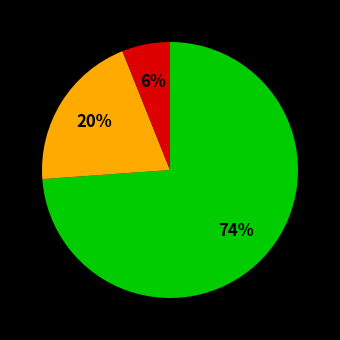

To the nearest percent, what is the average slice percentage?

33%